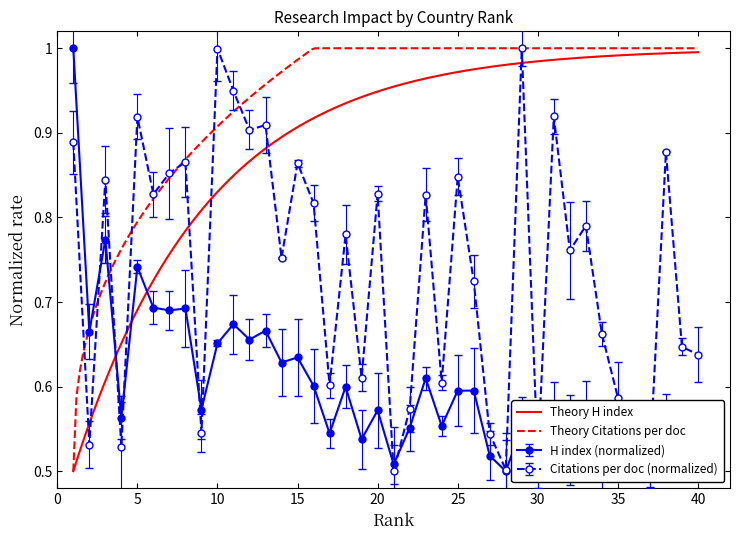

Which series has the largest range (max minus min)?

Citations per document